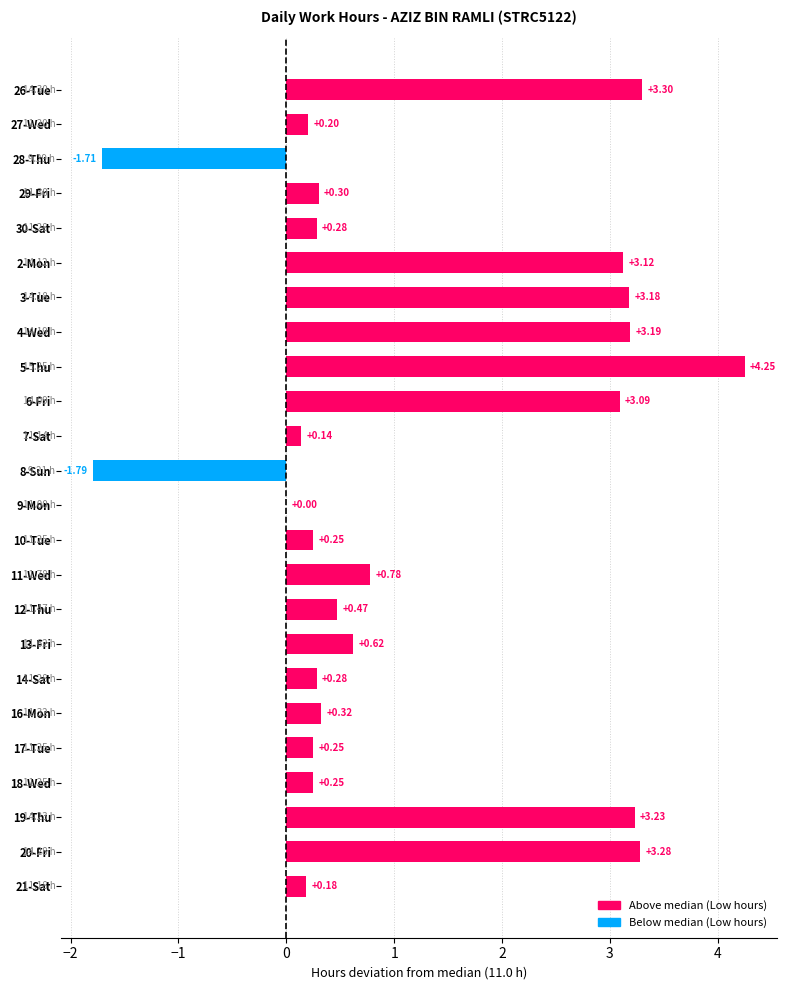

Where is the data nearest to the value 1?

11-Wed